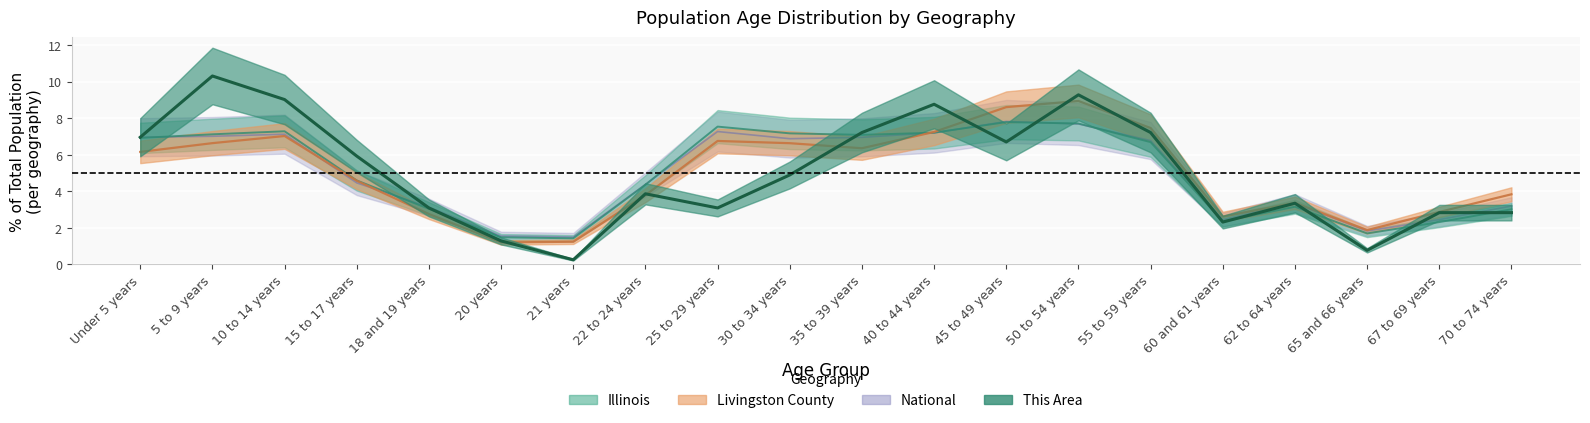

Which has a higher value, 15 to 17 years or 65 and 66 years?

15 to 17 years